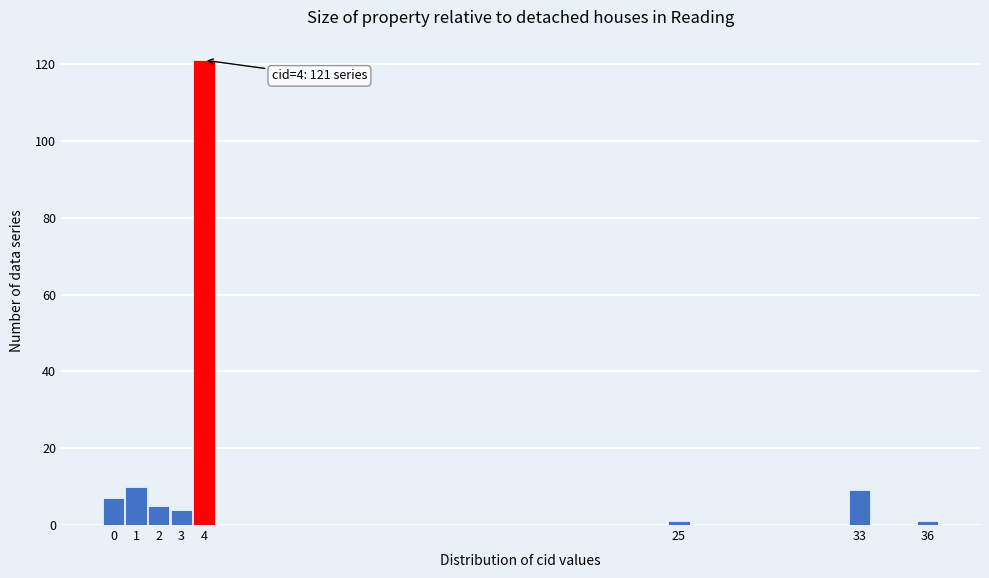

Which range on the x-axis has the tallest bar?

3.5 to 4.5